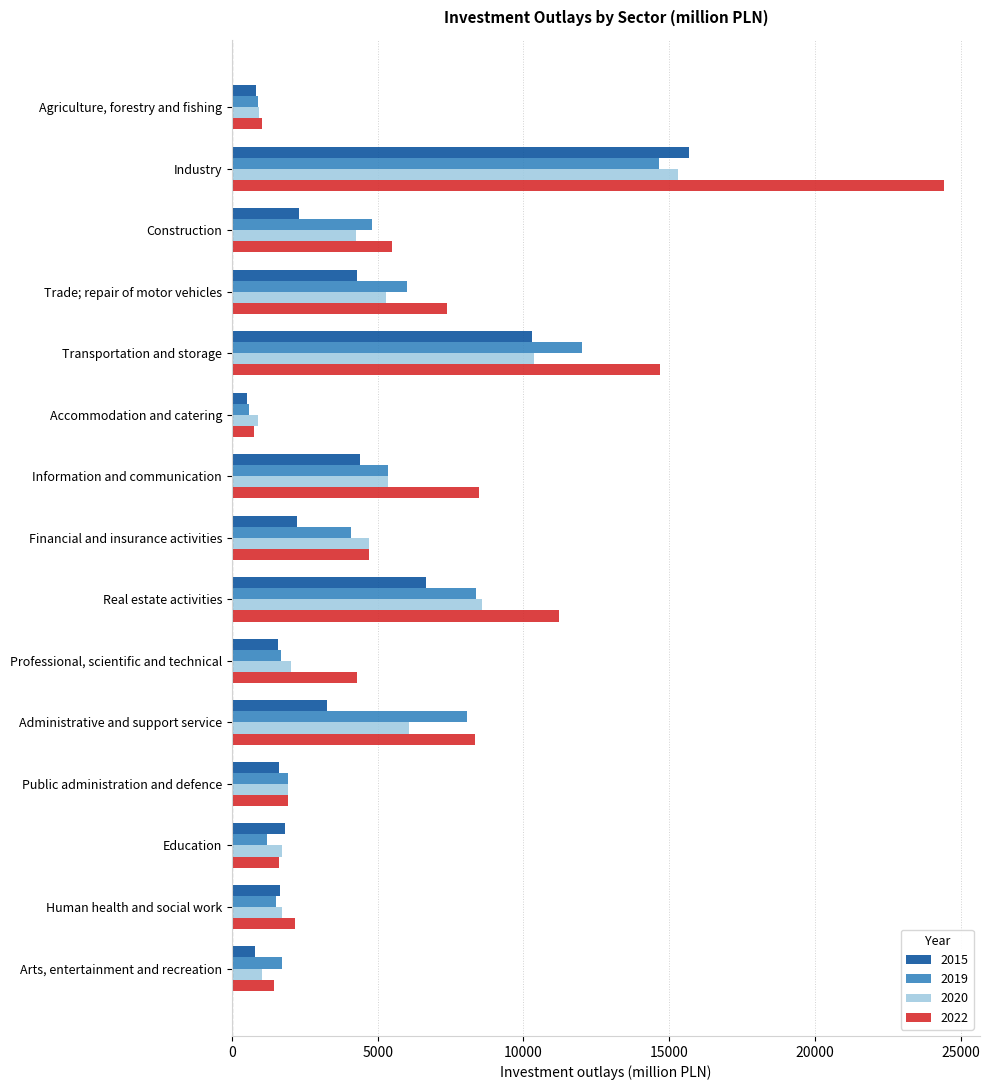

Which series changed the most between Professional, scientific and technical and Education?

2022